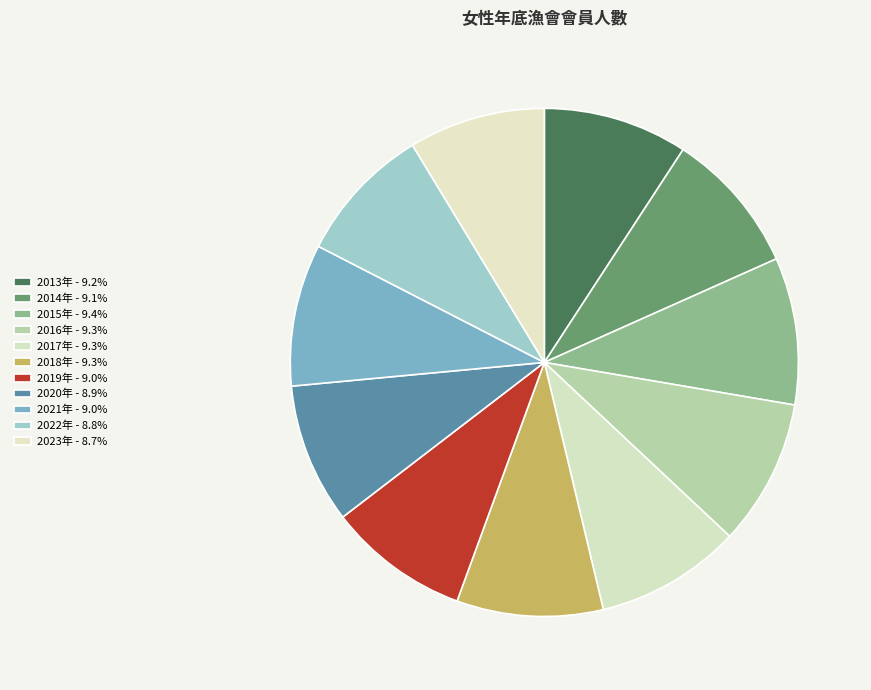

Count the number of slices in the pie.

11